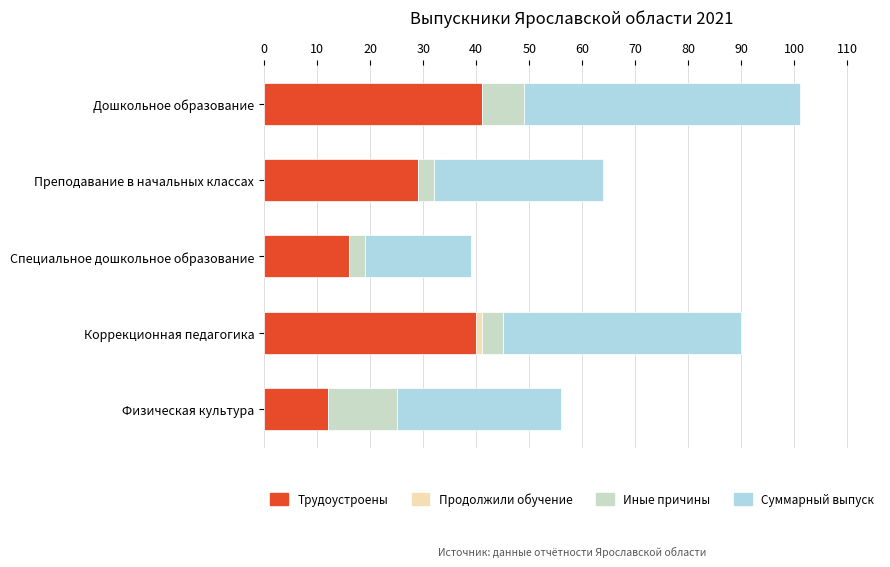

What is the sum of all Трудоустроены values?

138